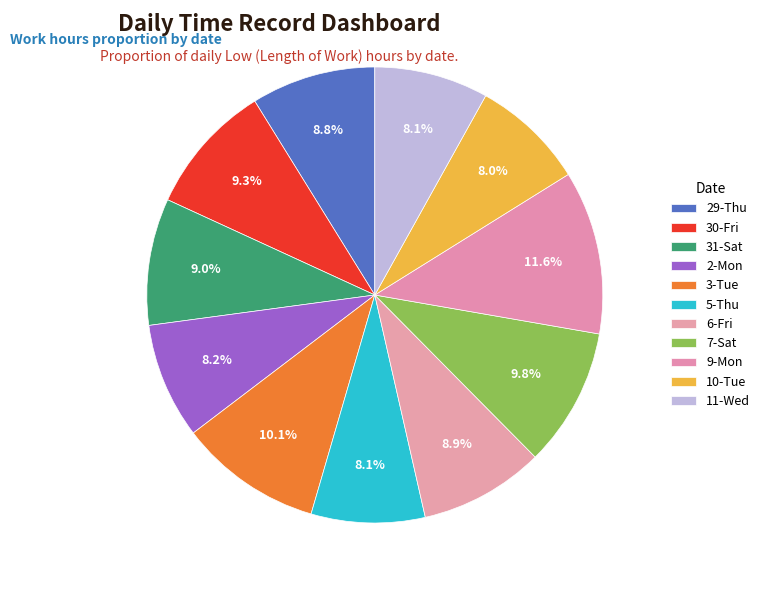

Count the number of slices in the pie.

11